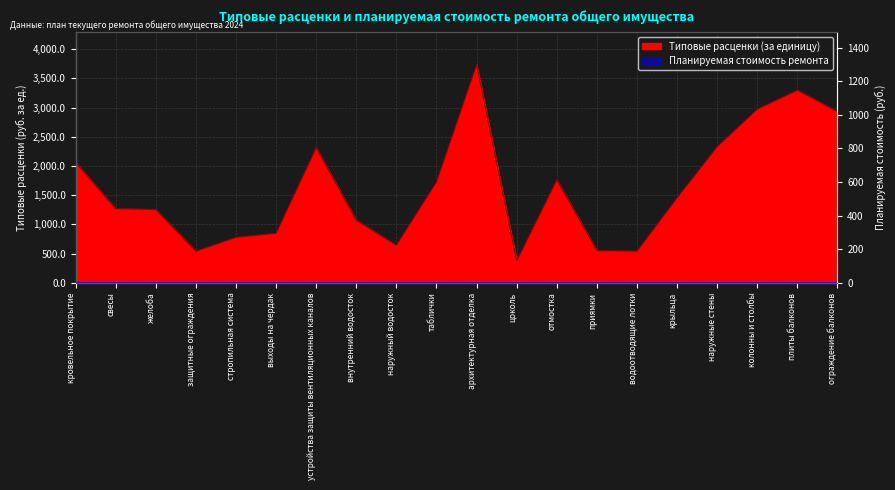

The chart shows a value of 774.5 at свесы. True or false?

False